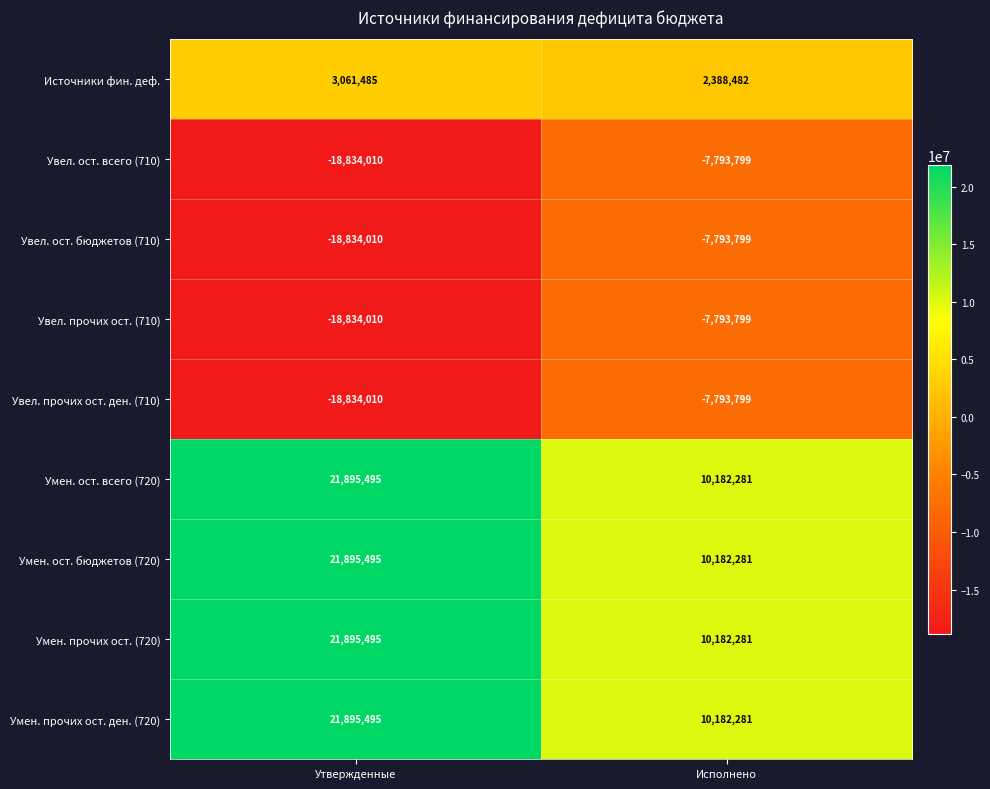

Read the Увел. ост. бюджетов (710) value at Исполнено.

-7793799